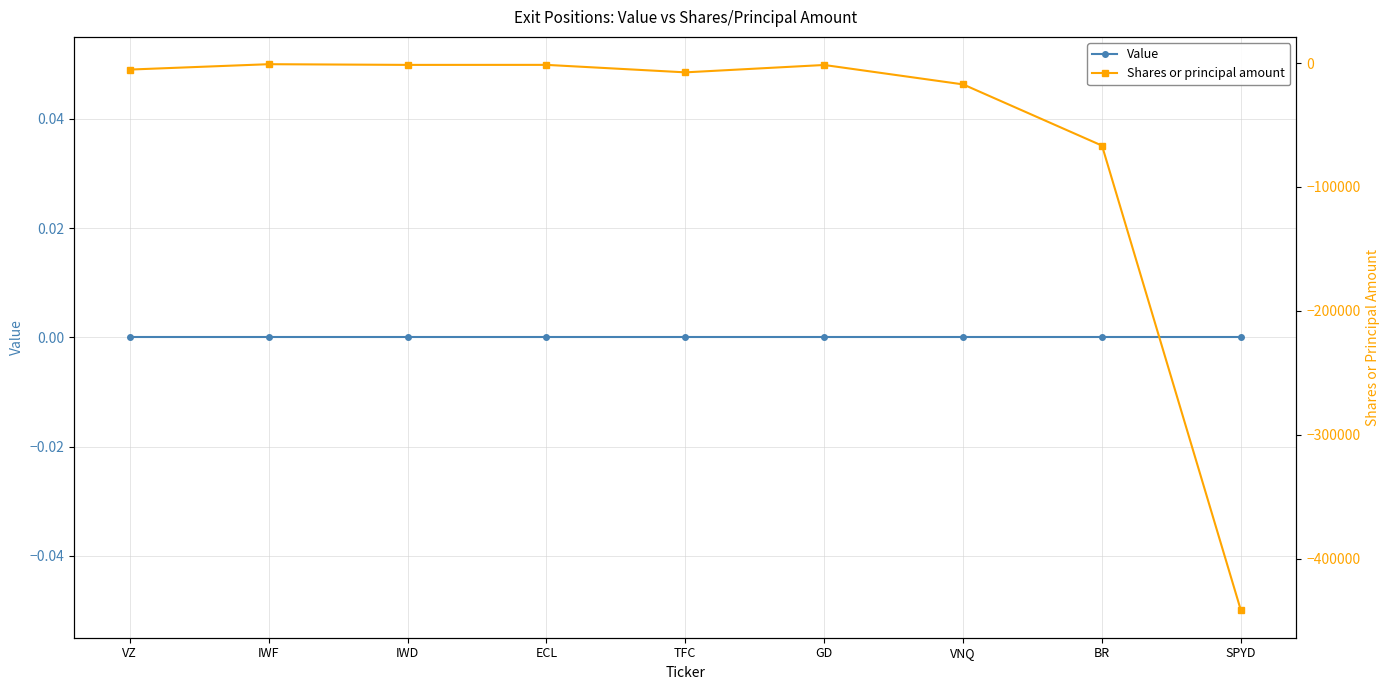

What is the label of the 5th point from the left?

TFC